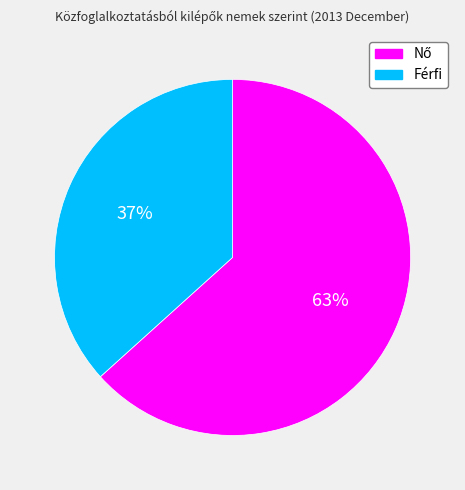

Is there a majority slice in this chart?

Yes